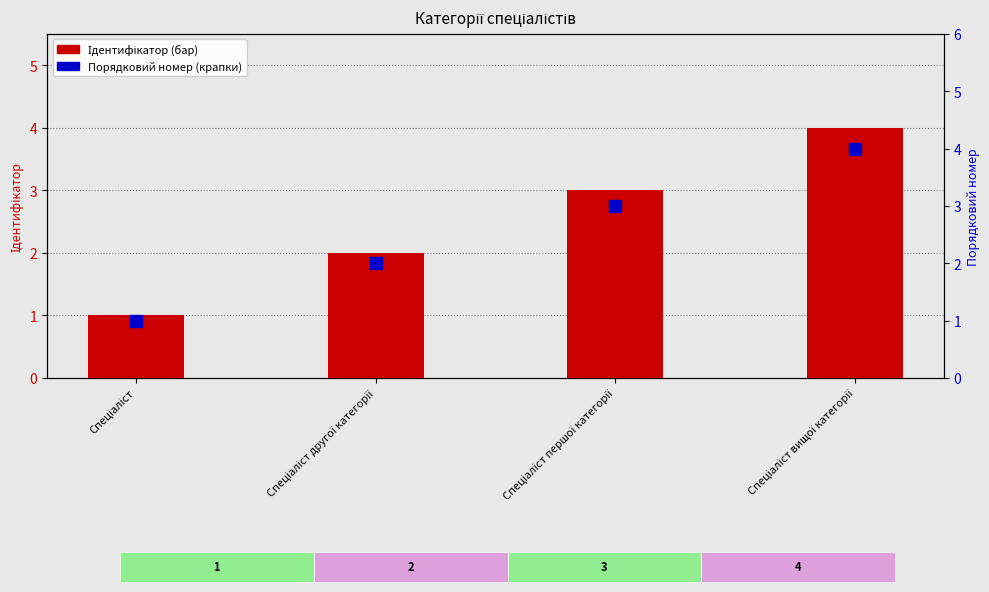

Is the value of Ідентифікатор at Спеціаліст greater than the value of Порядковий номер at Спеціаліст другої категорії?

No